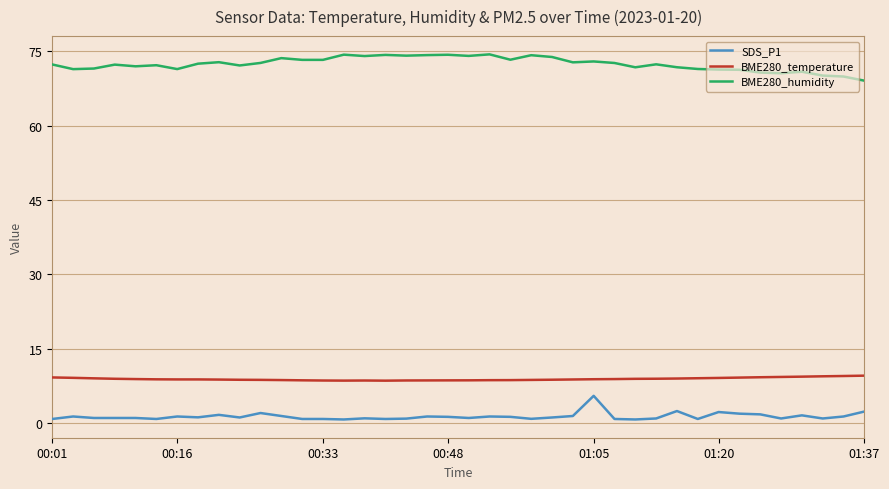

Count the number of data series in this chart.

3